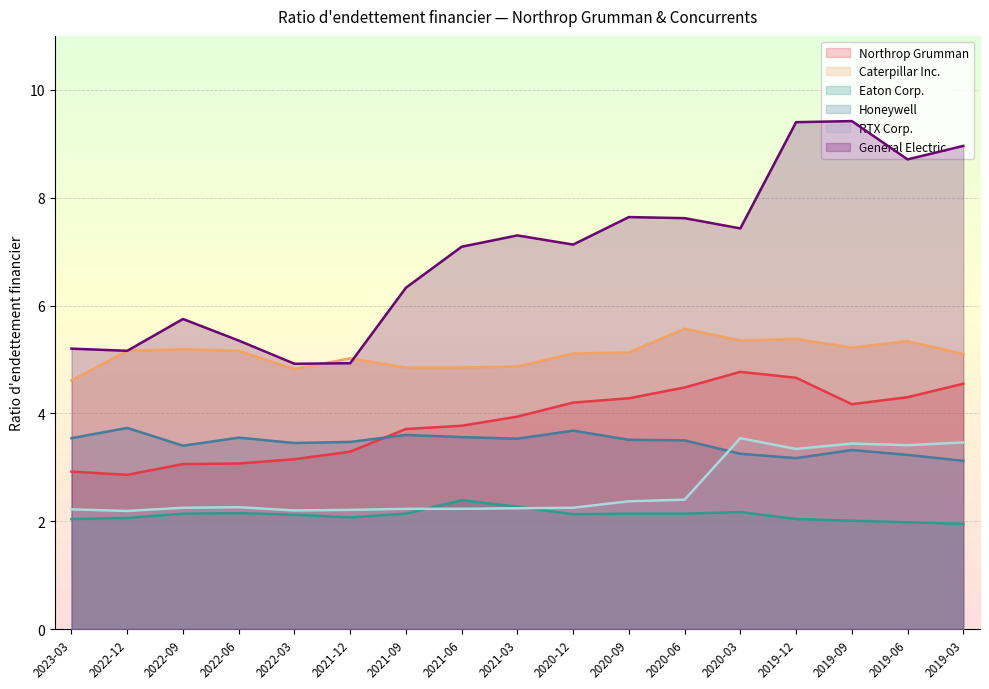

Does the chart display data point markers on the line(s)?

No